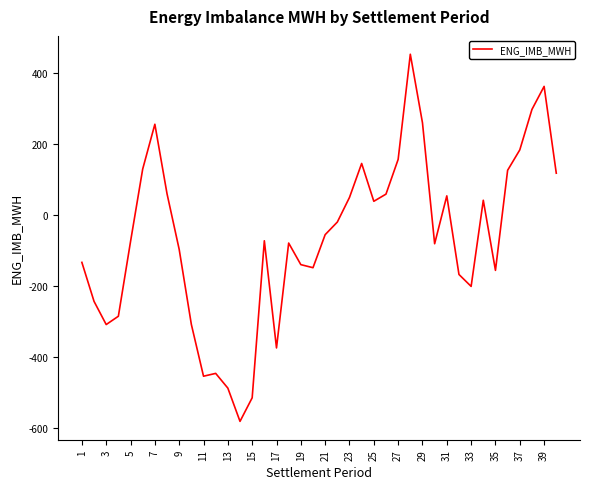

What is the maximum value shown in the chart?

453.0